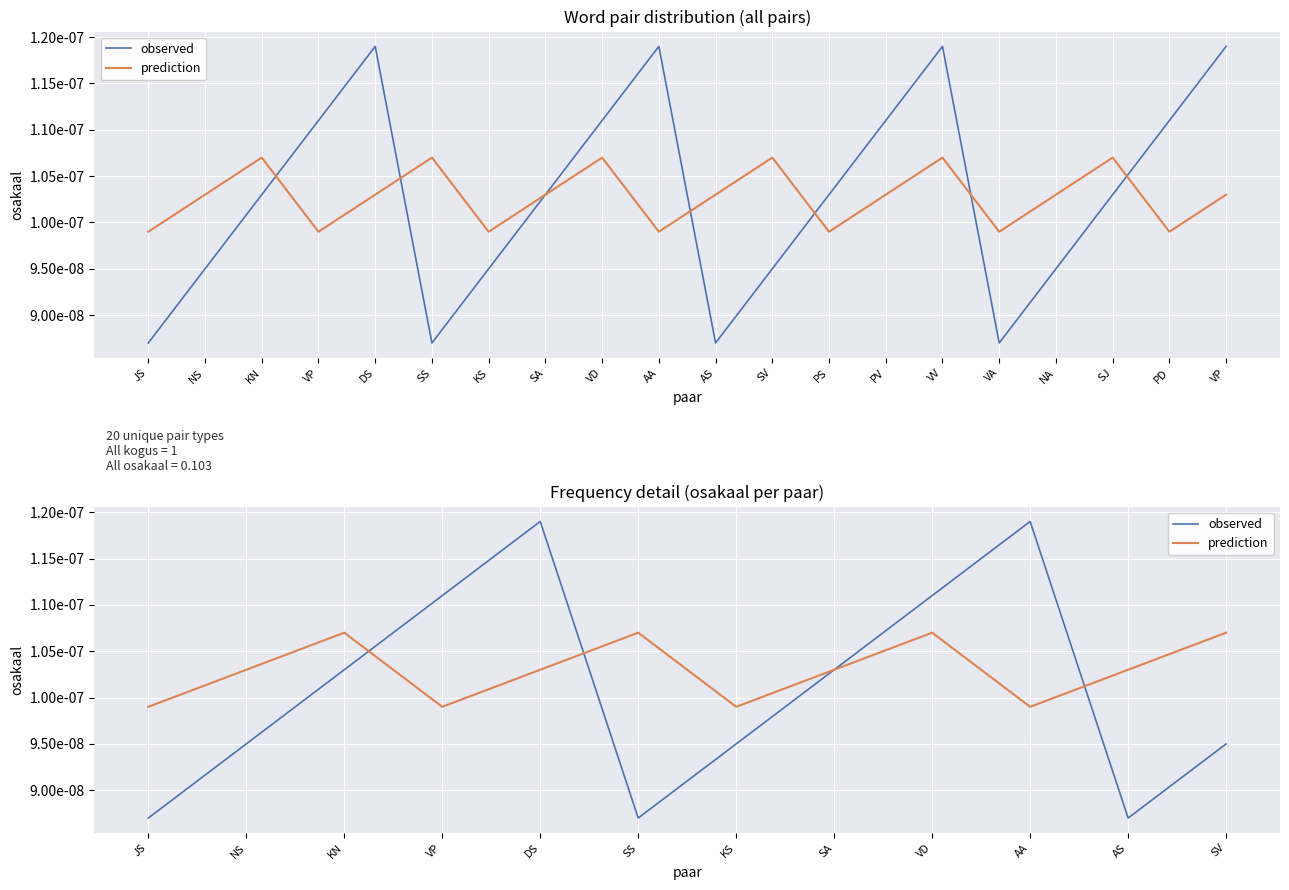

How many data points does each series have?

12